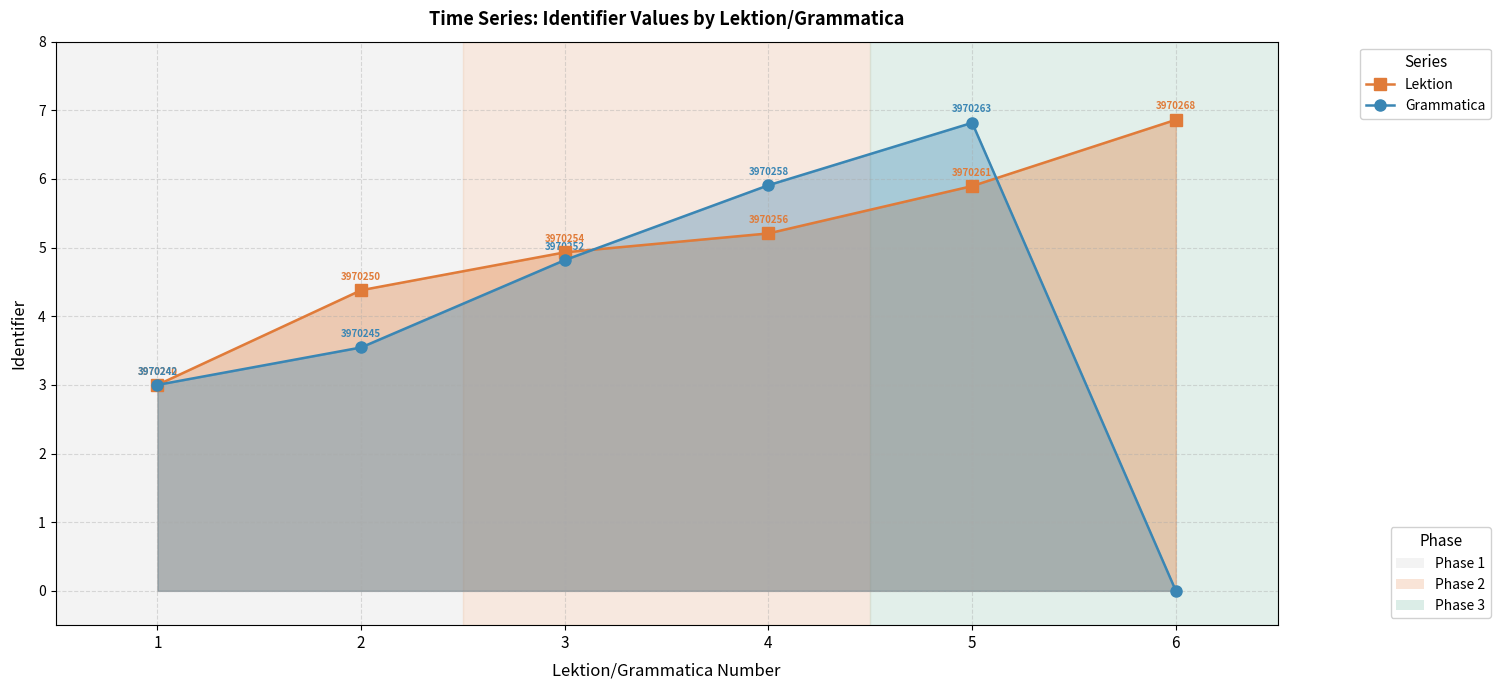

Which series has the largest total across all categories?

Lektion